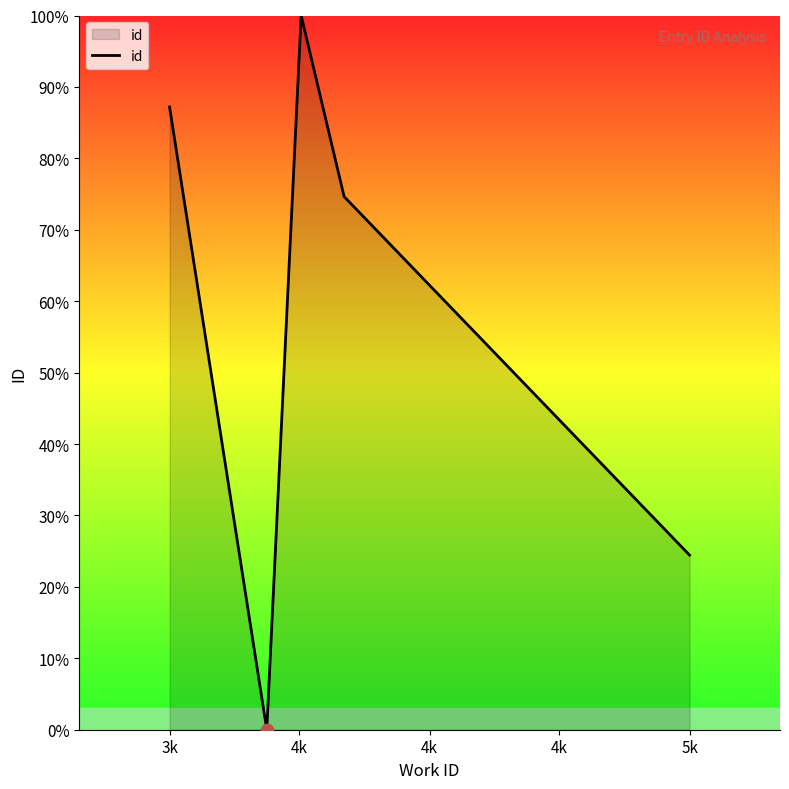

What is the maximum value shown in the chart?

100.0